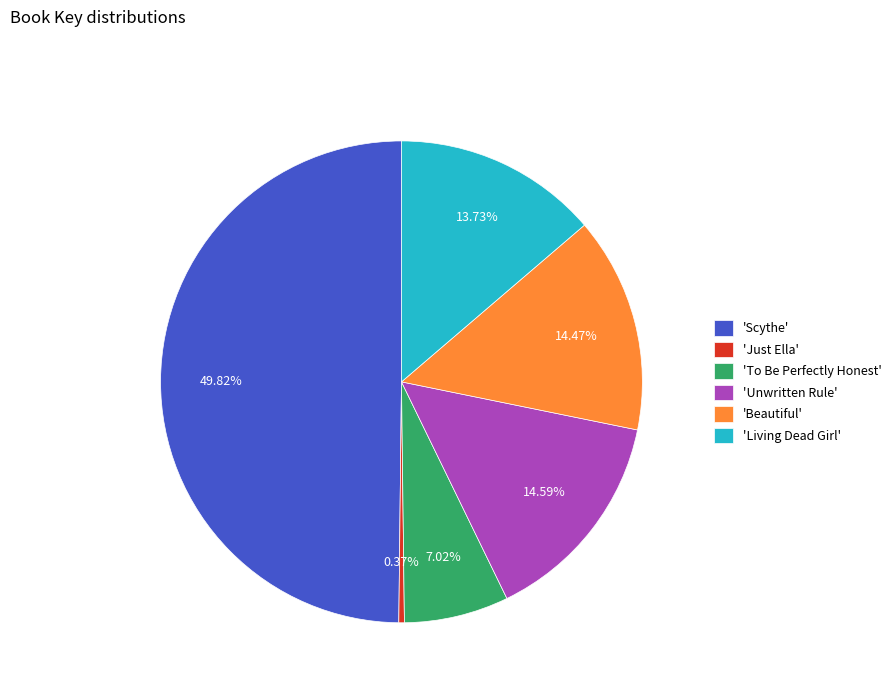

Between 'Living Dead Girl' and 'Unwritten Rule', which is larger?

'Unwritten Rule'